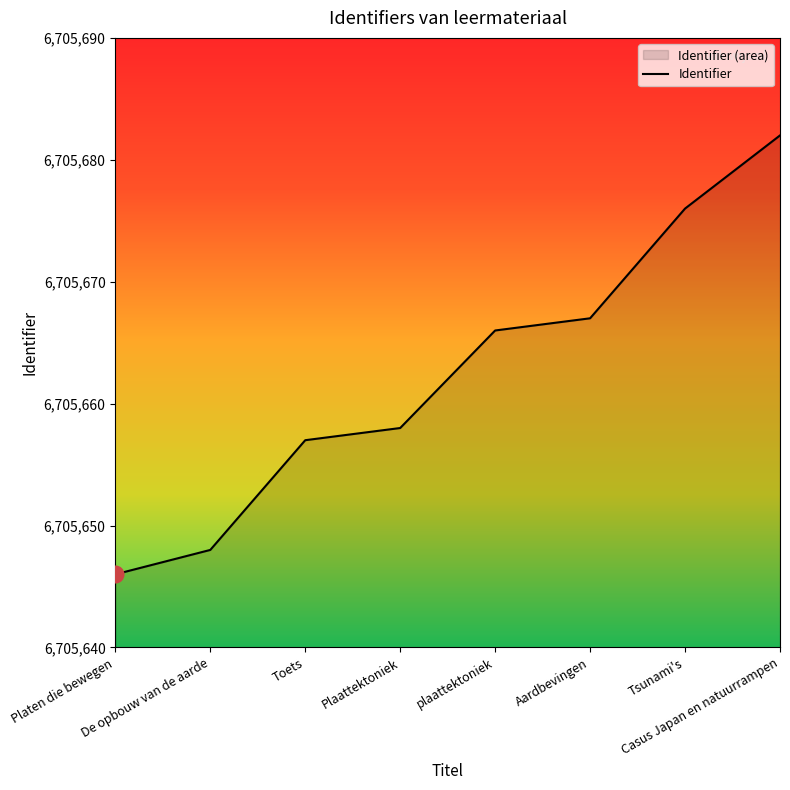

Reading left to right, extract all data points from this chart.

6705646	6705648	6705657	6705658	6705666	6705667	6705676	6705682